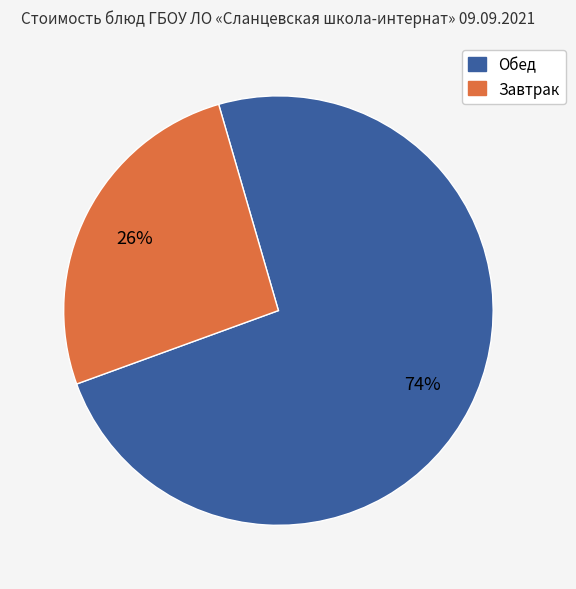

Does any single category account for the majority?

Yes